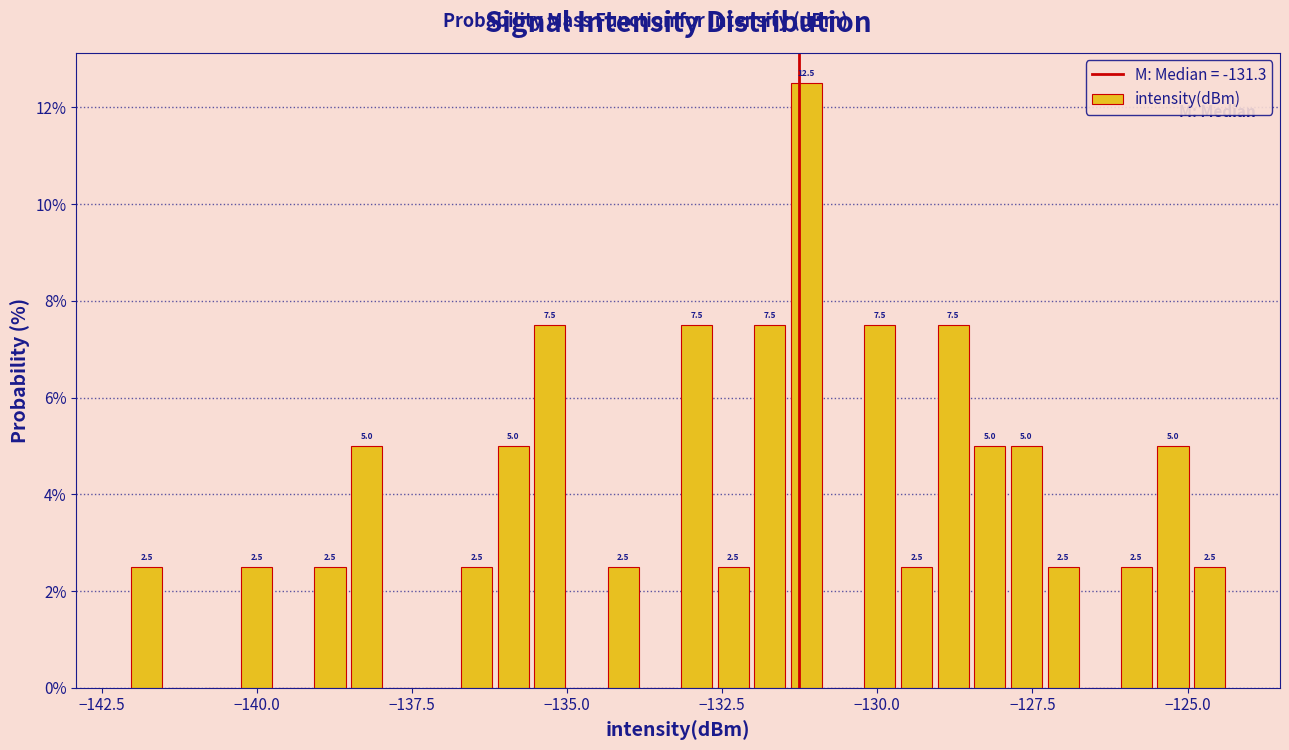

Around what value on the x-axis is the tallest bar? Give the approximate position of its centre, as read against the axis.

-131.0